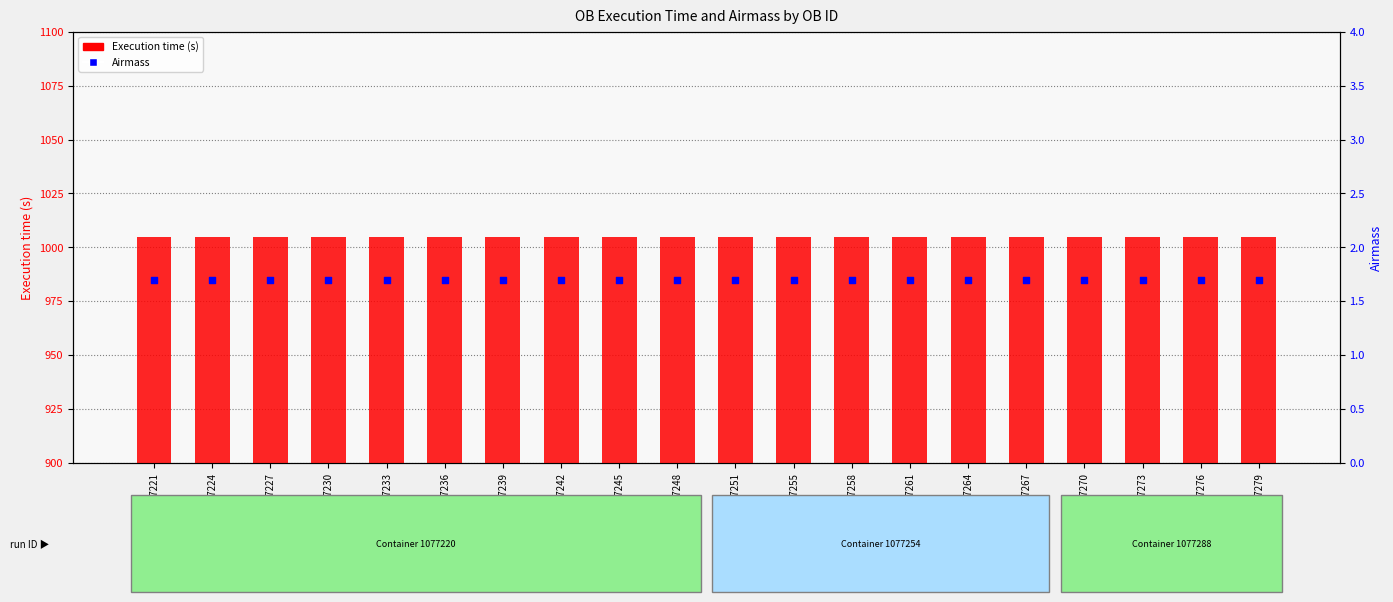

Which series has the largest total across all categories?

Execution time (s)